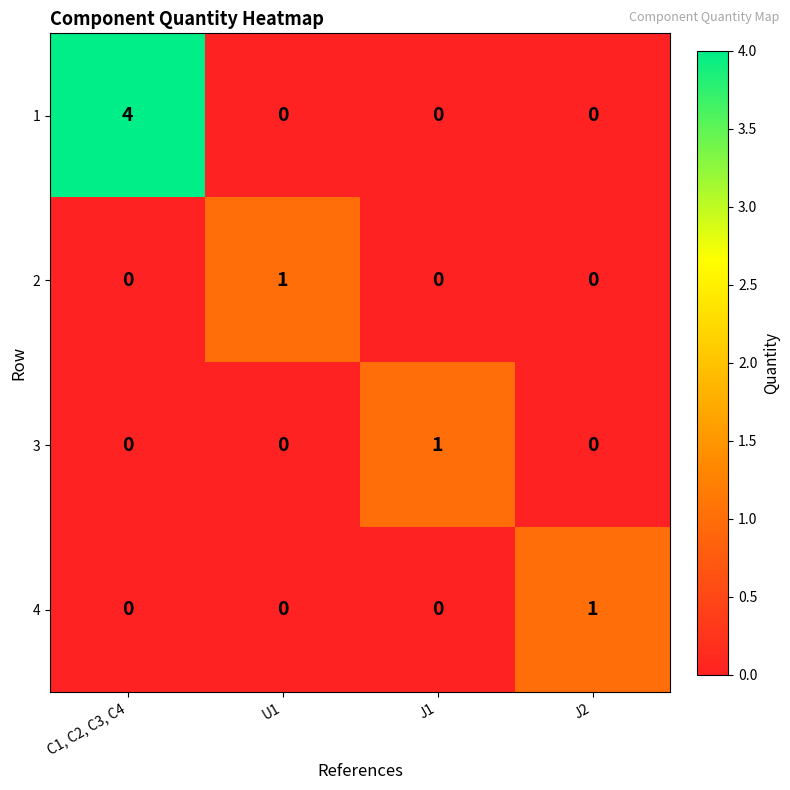

Reading right to left, transcribe all the data shown in this chart.

1: 0	0	0	4
2: 0	0	1	0
3: 0	1	0	0
4: 1	0	0	0